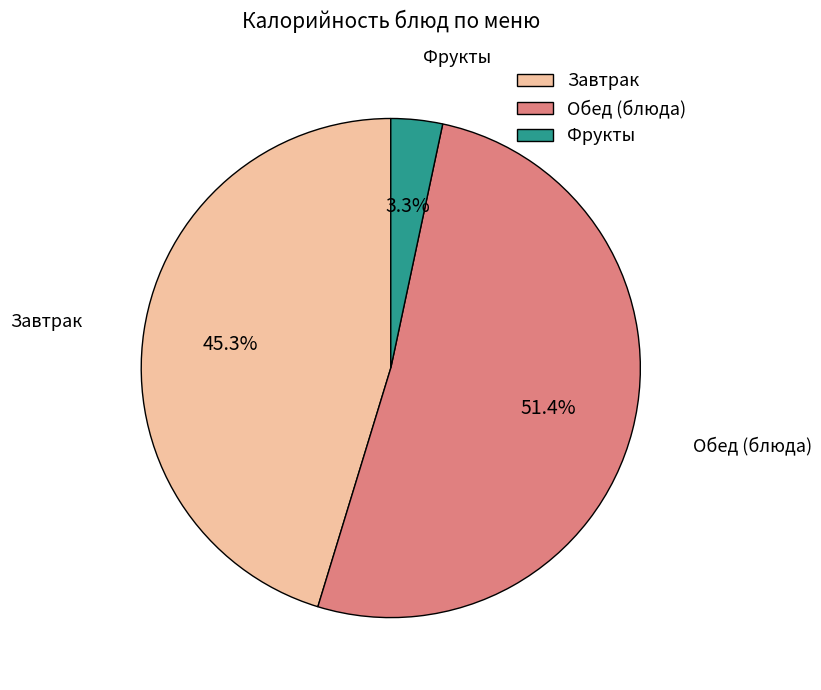

Rank the categories by value from highest to lowest.

Обед (блюда), Завтрак, Фрукты